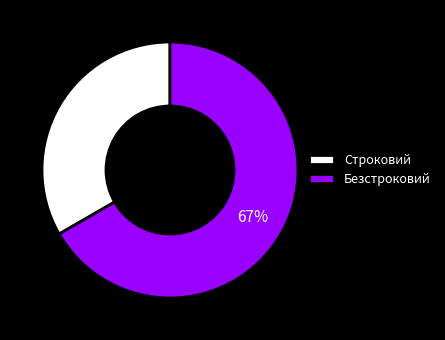

Do Безстроковий and Строковий together represent more than half of the pie?

Yes